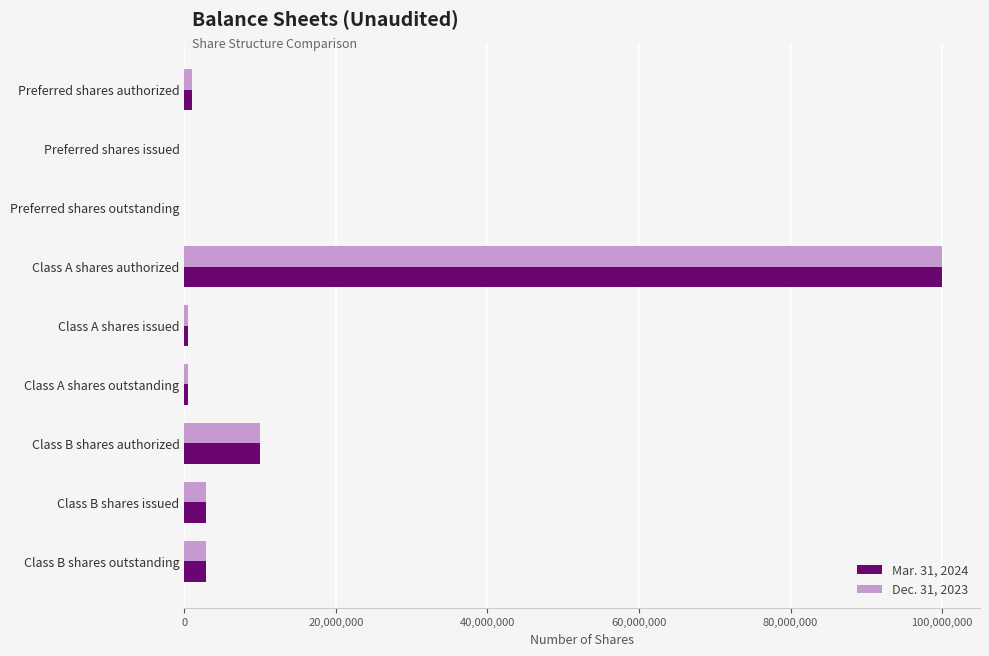

What is the total value across all series at Class A shares authorized?

200000000